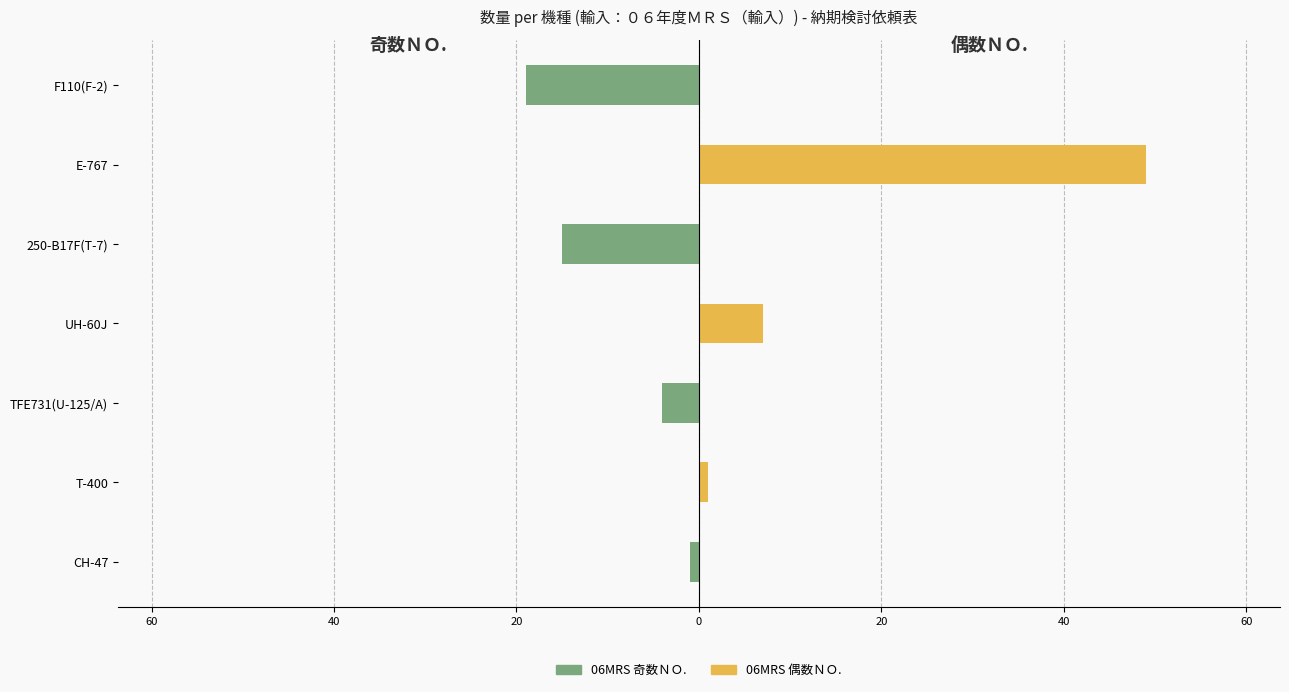

What is the average value of the 06MRS 奇数ＮＯ. series?

-6